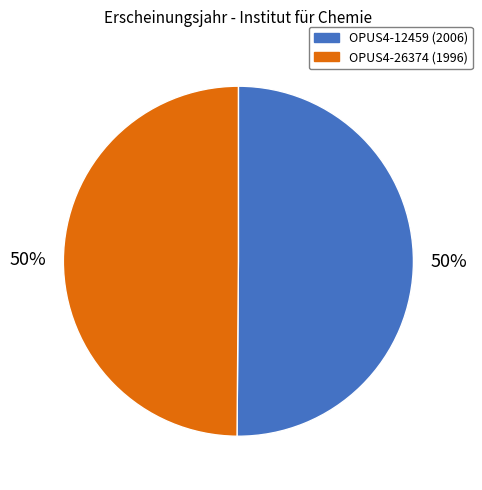

Do OPUS4-12459 and OPUS4-26374 together represent more than half of the pie?

Yes